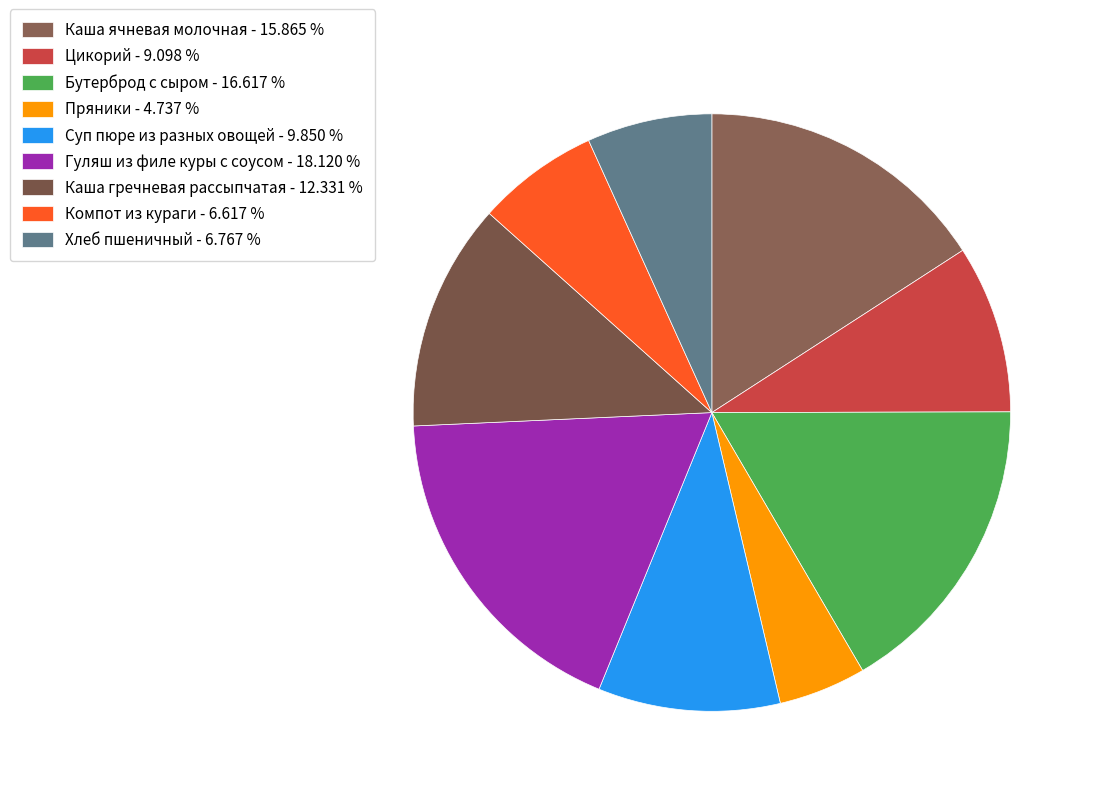

Rank the categories by value from lowest to highest.

Пряники, Компот из кураги, Хлеб пшеничный, Цикорий, Суп пюре из разных овощей, Каша гречневая рассыпчатая, Каша ячневая молочная, Бутерброд с сыром, Гуляш из филе куры с соусом